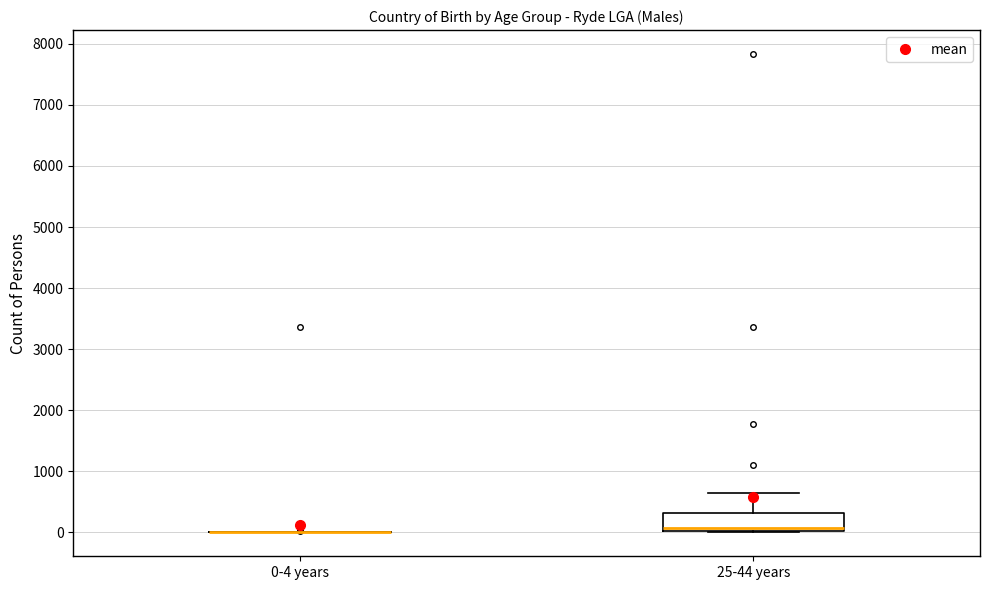

Reading left to right, transcribe this box plot: for each box, give where its median line is, the range the box spans, and where its two whiskers end, as read against the y-axis. The values are not printed on the chart, so give them approximately, as read against the axis.

0-4 years: box collapsed to a line at 0, whiskers 0 to 0
25-44 years: median 100, box 0 to 300, whiskers 0 to 600